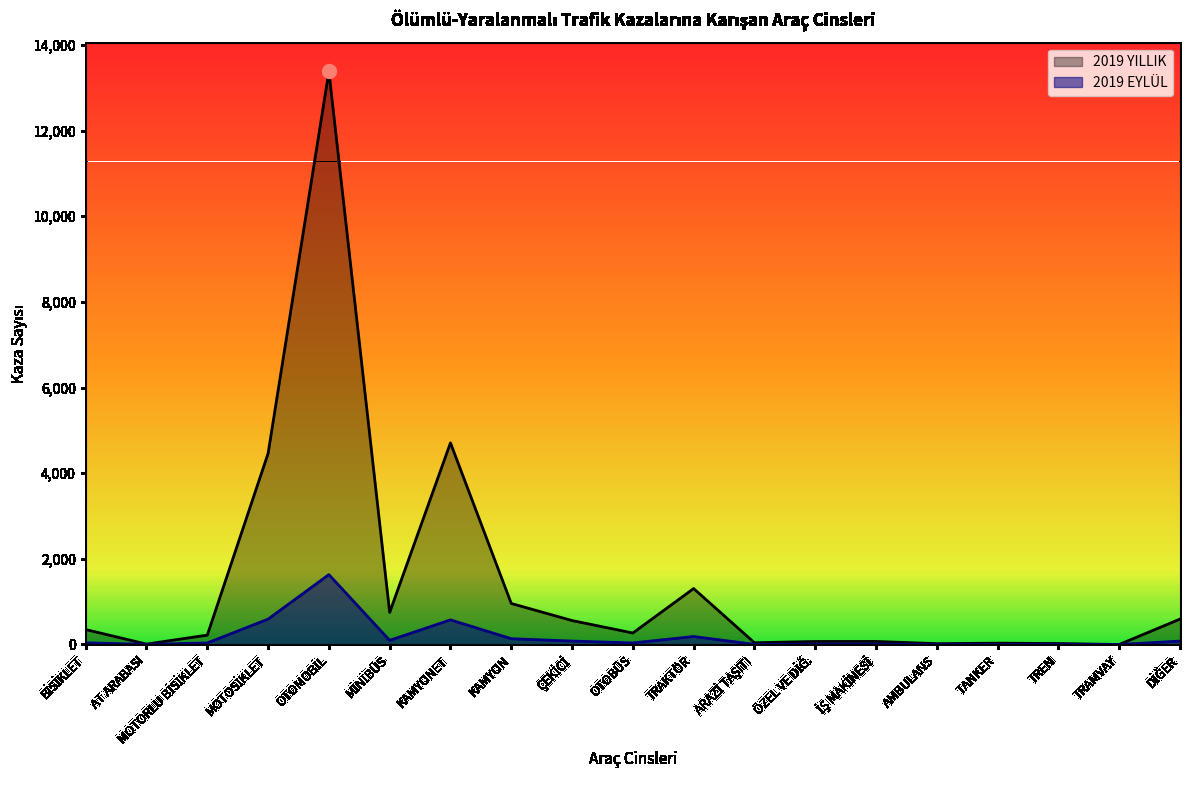

What is the difference between the maximum and minimum values in the 2019 YILLIK series?

13383